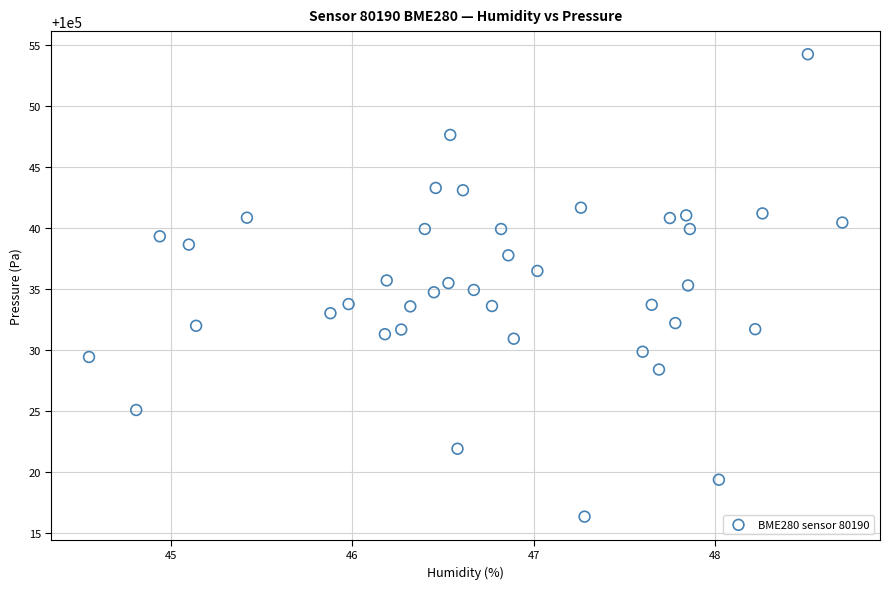

How many points are shown in the scatter plot?

40